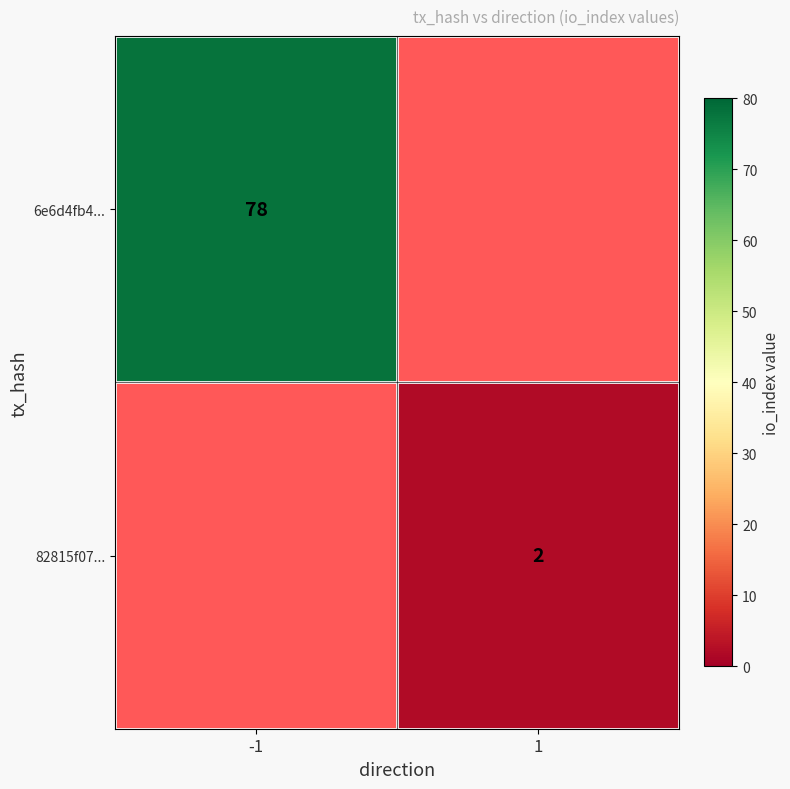

The 82815f07... series shows 3 at 1. True or false?

False